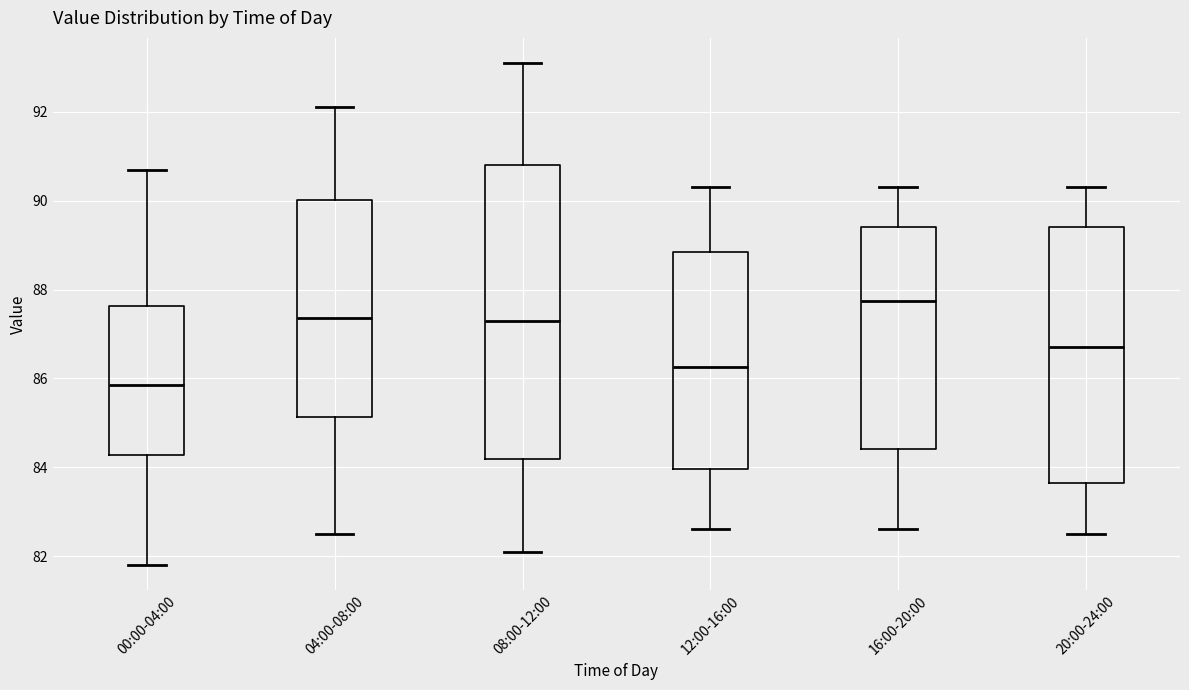

Reading left to right, transcribe this box plot: for each box, give where its median line is, the range the box spans, and where its two whiskers end, as read against the y-axis. The values are not printed on the chart, so give them approximately, as read against the axis.

00:00-04:00: median 85.8, box 84.2 to 87.6, whiskers 81.8 to 90.8
04:00-08:00: median 87.4, box 85.2 to 90.0, whiskers 82.6 to 92.2
08:00-12:00: median 87.4, box 84.2 to 90.8, whiskers 82.2 to 93.2
12:00-16:00: median 86.2, box 84.0 to 88.8, whiskers 82.6 to 90.4
16:00-20:00: median 87.8, box 84.4 to 89.4, whiskers 82.6 to 90.4
20:00-24:00: median 86.8, box 83.6 to 89.4, whiskers 82.6 to 90.4